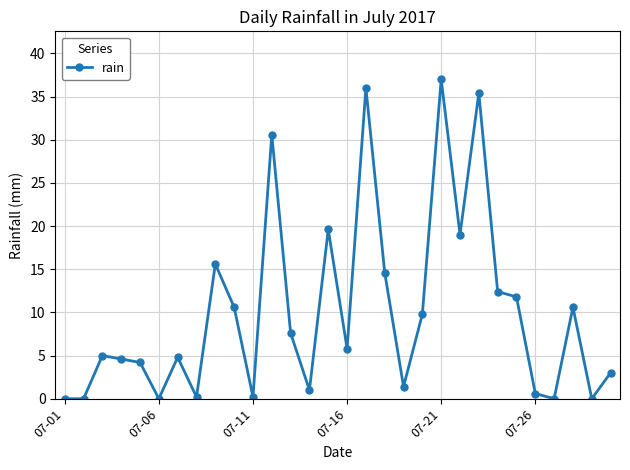

True or false: the data has more than 0 interior local peaks.

True